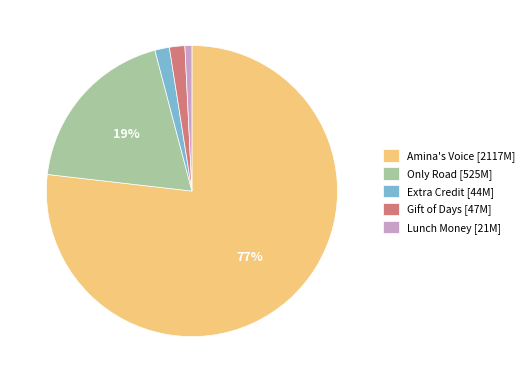

Which category has the biggest portion of the pie?

Amina's Voice